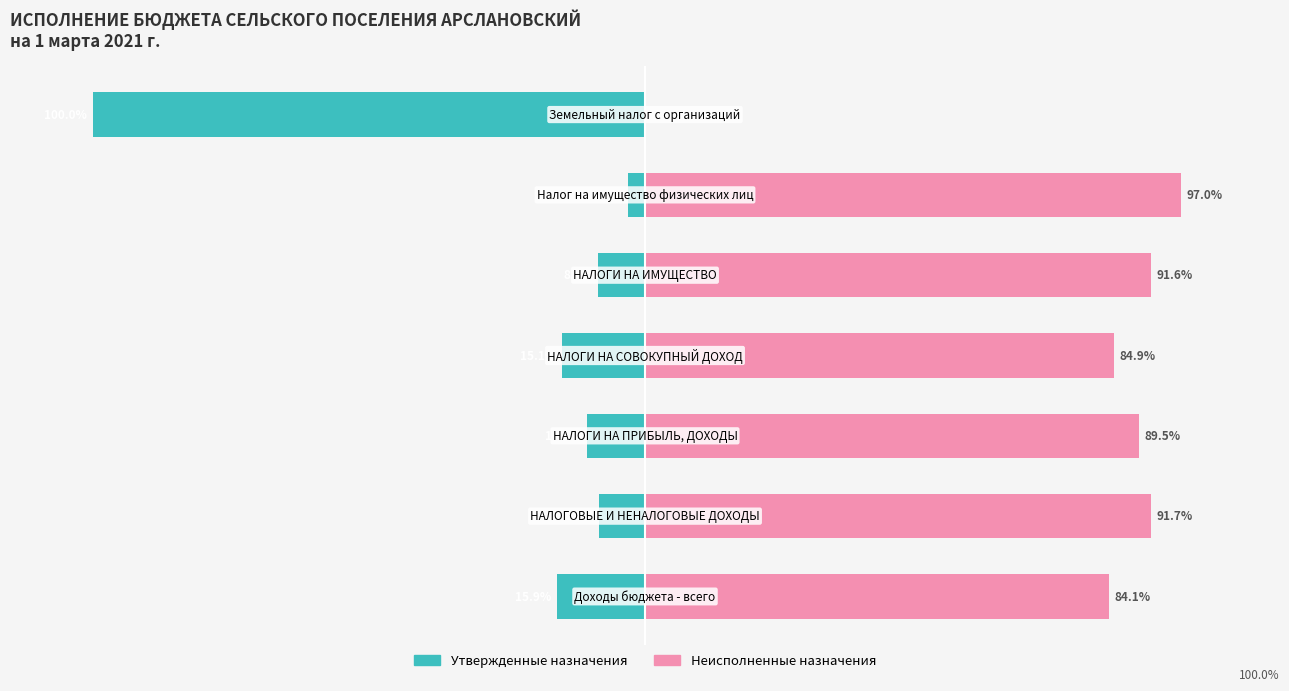

What is the value of the Утвержденные назначения bar at the 7th from the left?

-100.0